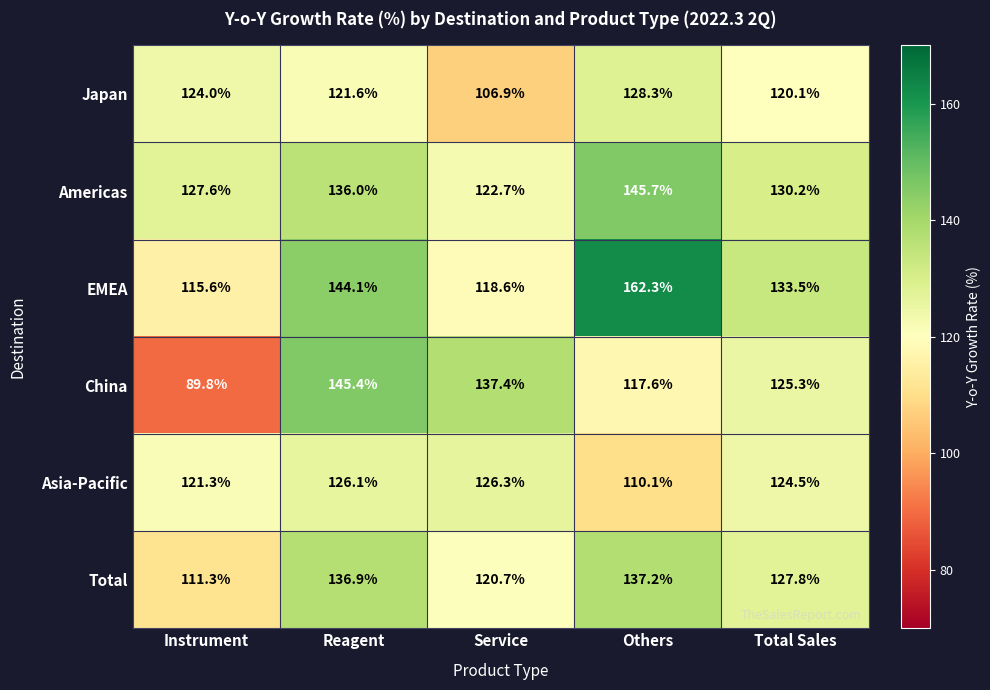

What value does the Total series have at Reagent?

136.9